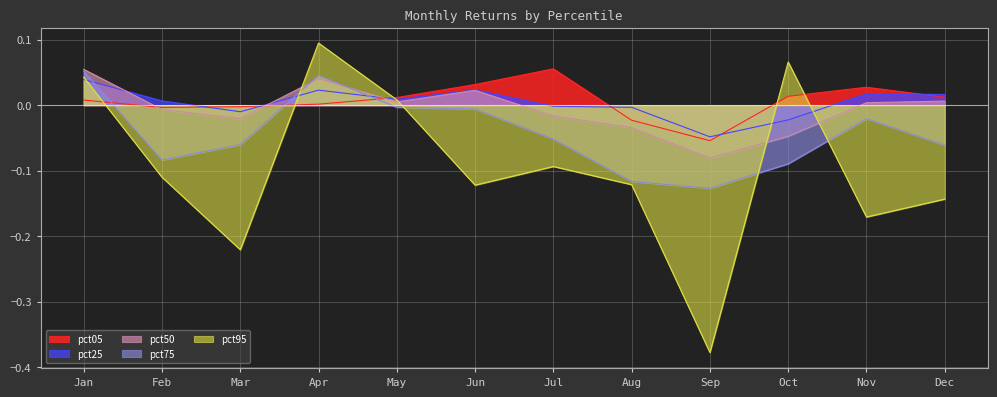

At how many categories does at least one series exceed 0?

9